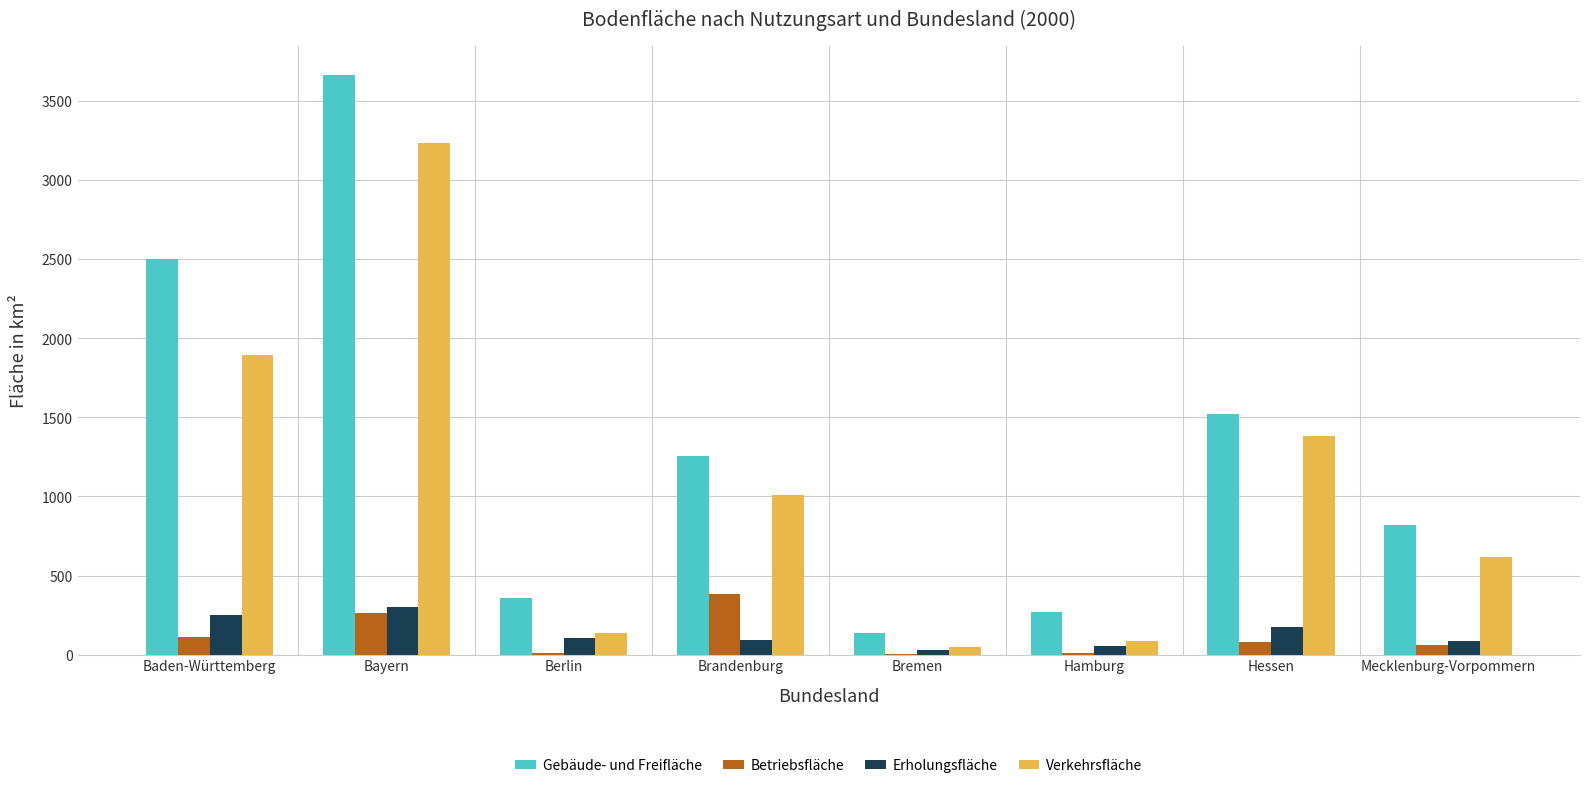

What is the sum of all Verkehrsfläche values?

8410.0